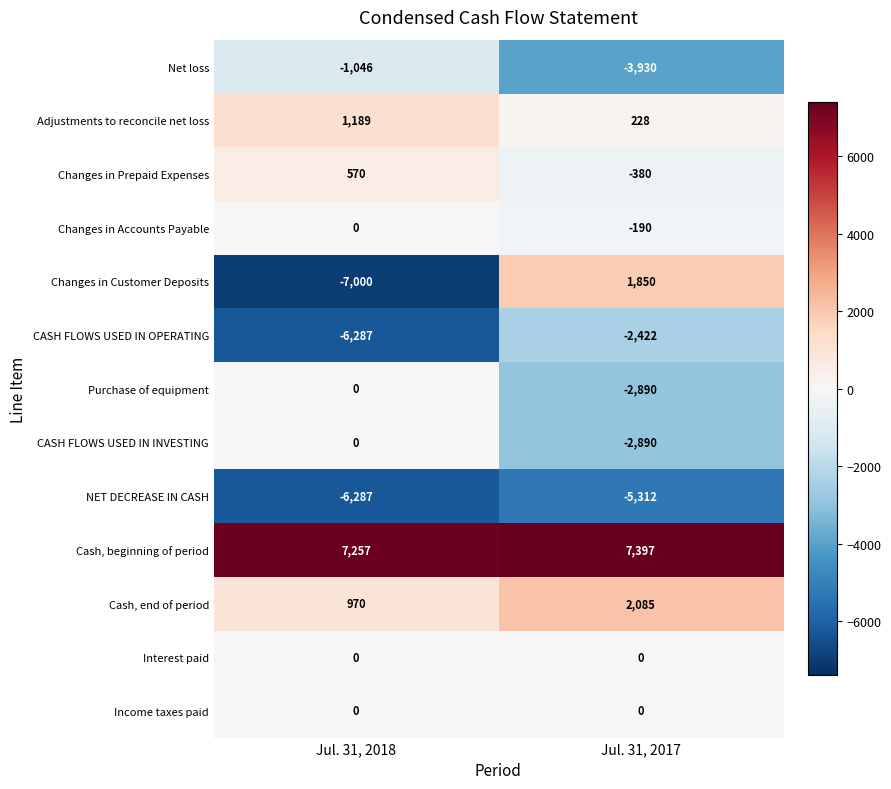

Reading left to right, list all the values displayed in this chart.

Net loss: Jul. 31, 2018=-1046	Jul. 31, 2017=-3930
Adjustments to reconcile net loss: Jul. 31, 2018=1189	Jul. 31, 2017=228
Changes in Prepaid Expenses: Jul. 31, 2018=570	Jul. 31, 2017=-380
Changes in Accounts Payable: Jul. 31, 2018=0	Jul. 31, 2017=-190
Changes in Customer Deposits: Jul. 31, 2018=-7000	Jul. 31, 2017=1850
CASH FLOWS USED IN OPERATING: Jul. 31, 2018=-6287	Jul. 31, 2017=-2422
Purchase of equipment: Jul. 31, 2018=0	Jul. 31, 2017=-2890
CASH FLOWS USED IN INVESTING: Jul. 31, 2018=0	Jul. 31, 2017=-2890
NET DECREASE IN CASH: Jul. 31, 2018=-6287	Jul. 31, 2017=-5312
Cash, beginning of period: Jul. 31, 2018=7257	Jul. 31, 2017=7397
Cash, end of period: Jul. 31, 2018=970	Jul. 31, 2017=2085
Interest paid: Jul. 31, 2018=0	Jul. 31, 2017=0
Income taxes paid: Jul. 31, 2018=0	Jul. 31, 2017=0